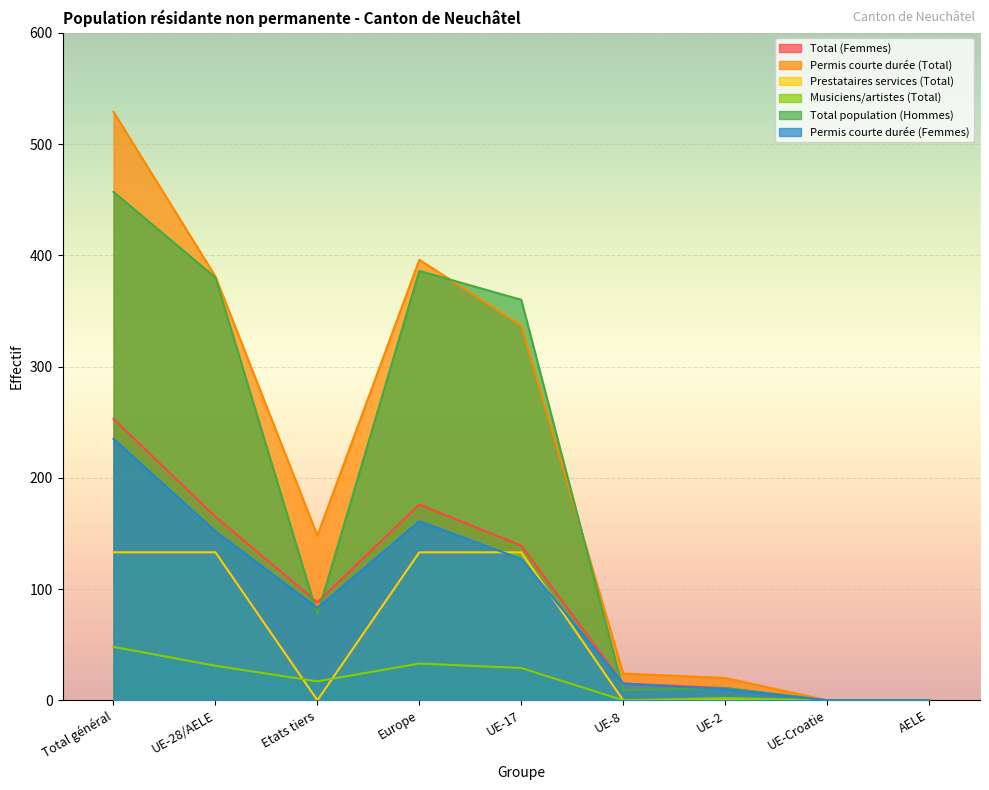

What is the total value across all series at Total général?

1655